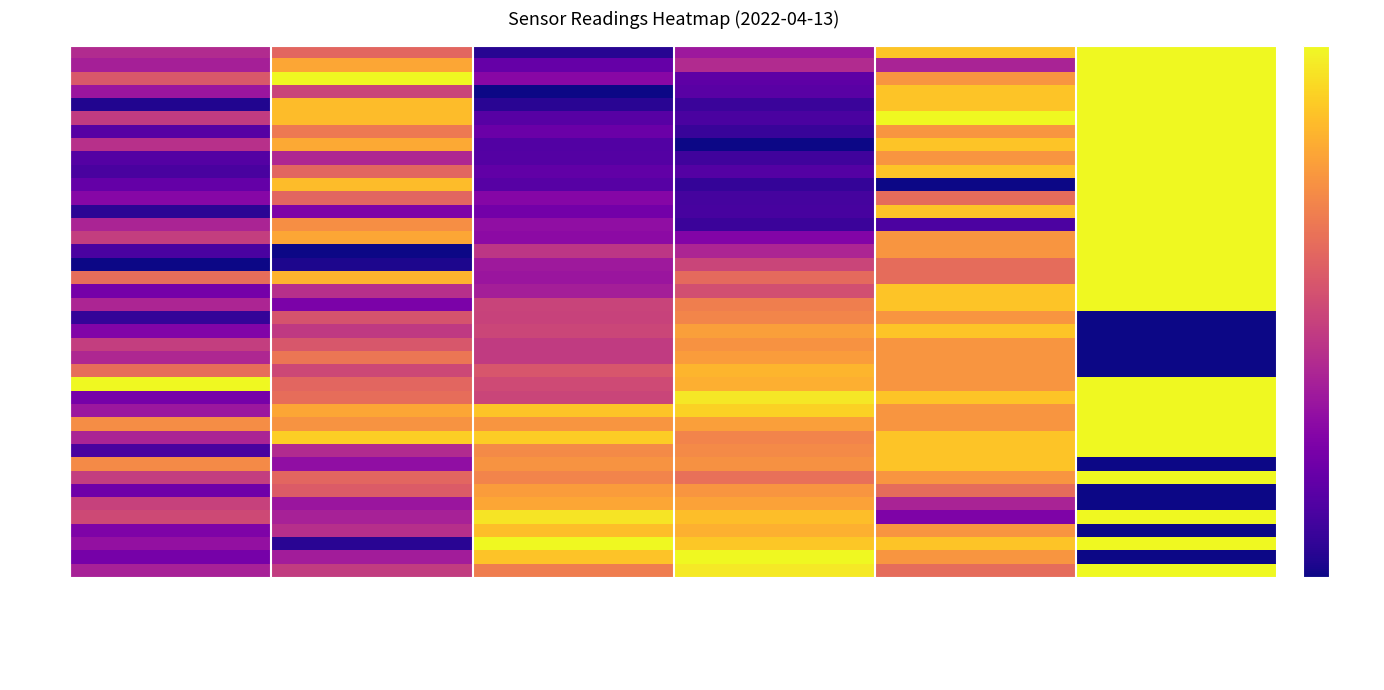

At which category is the sum across all series the highest?

Min_cycle